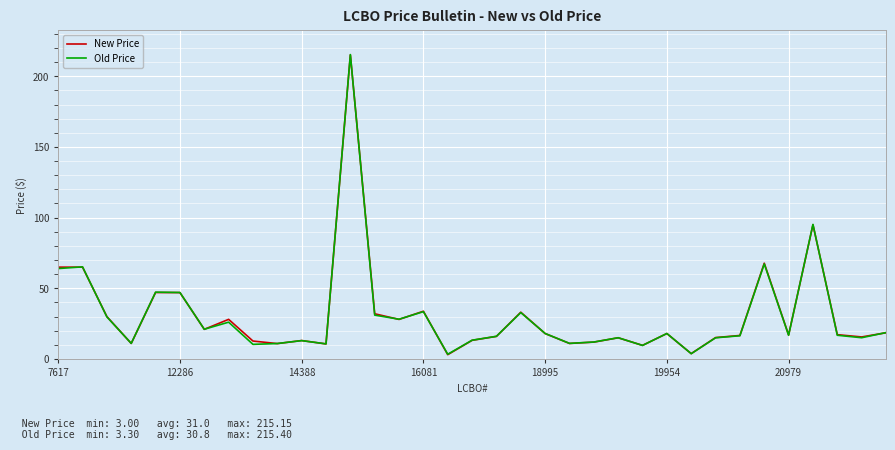

What is the greatest value displayed?

215.4